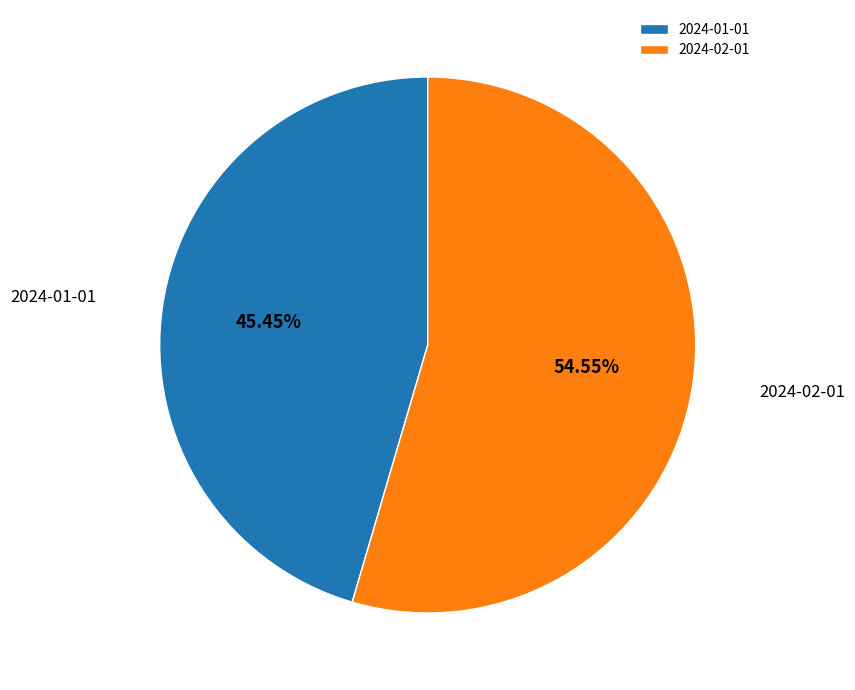

Which slice is the smallest?

2024-01-01